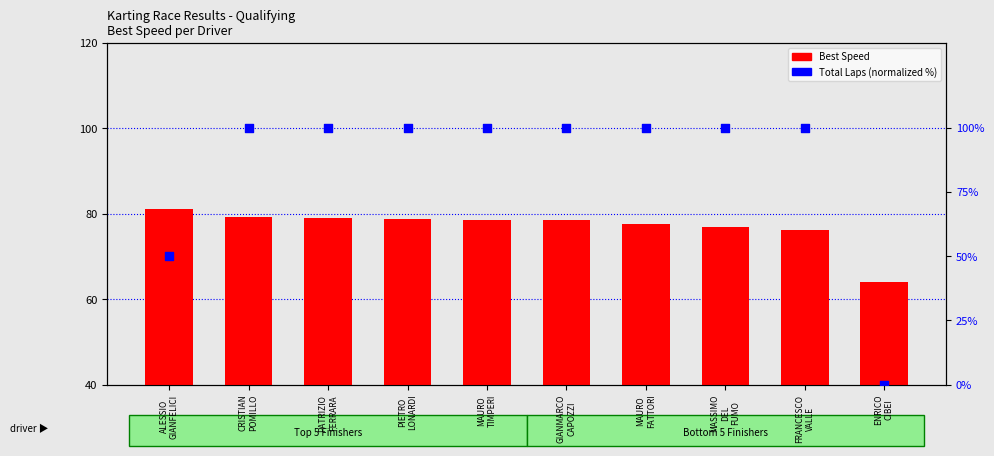

At how many categories does at least one series exceed 16?

10